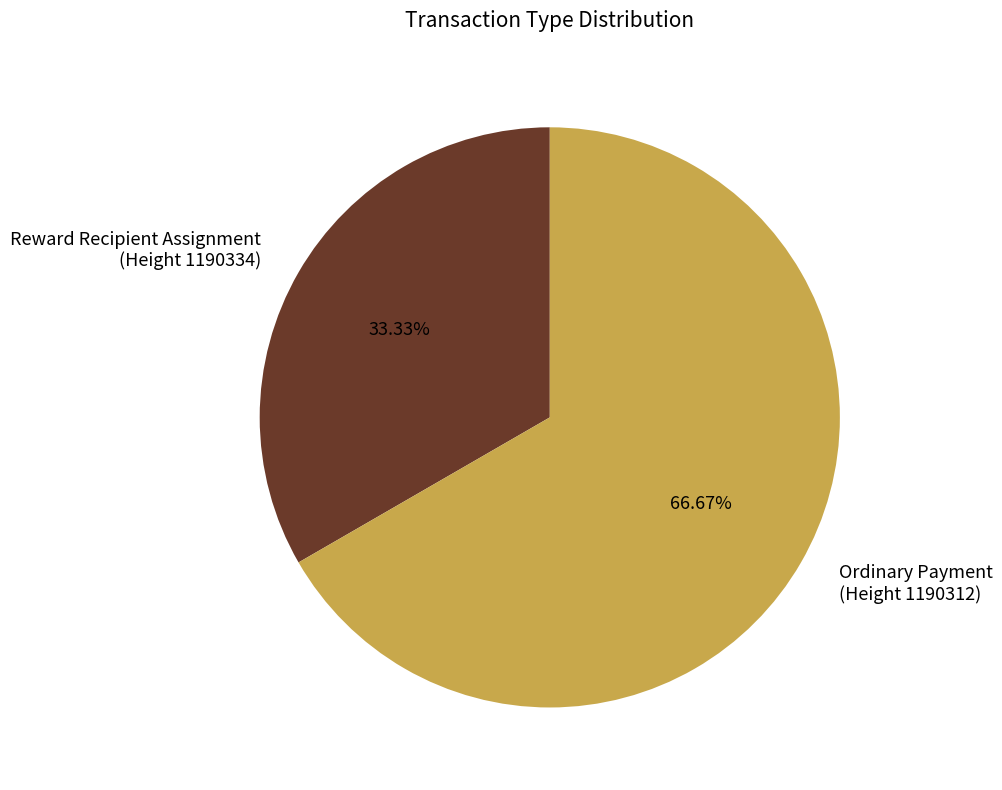

How many segments does this pie chart have?

2